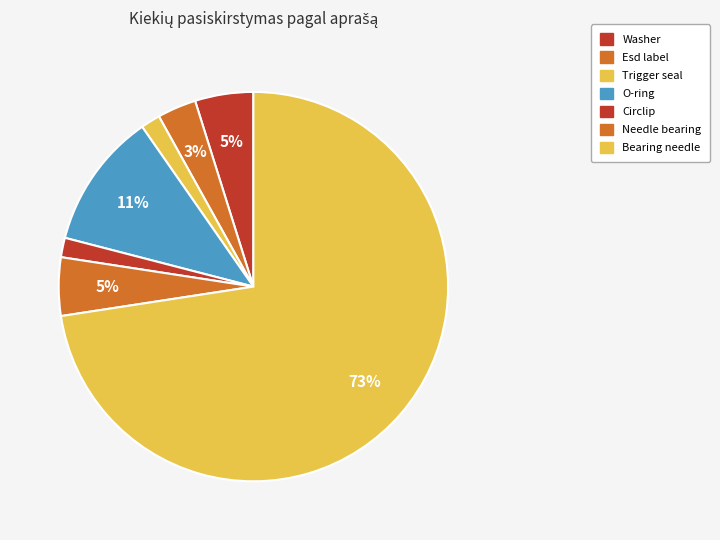

How many slices are in this pie chart?

7